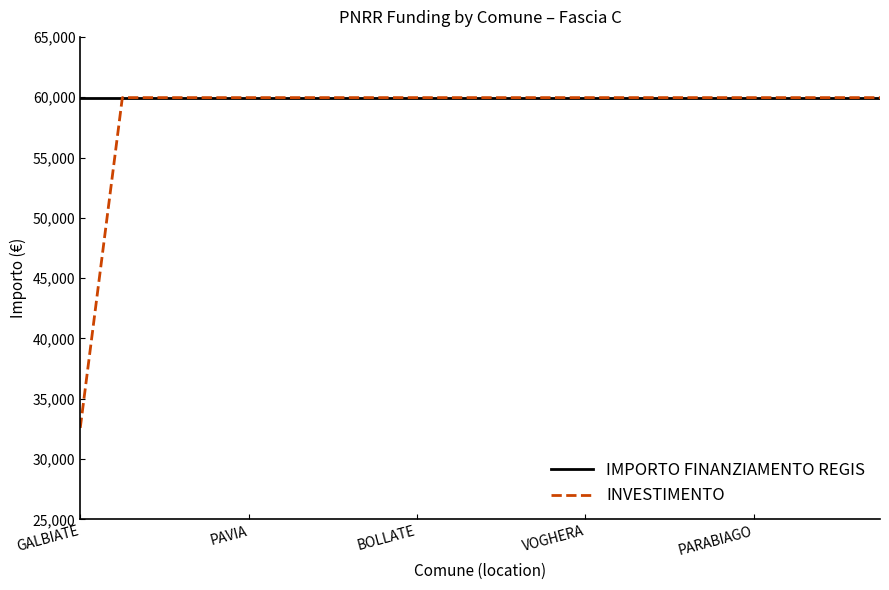

Which series has the widest spread of values?

INVESTIMENTO